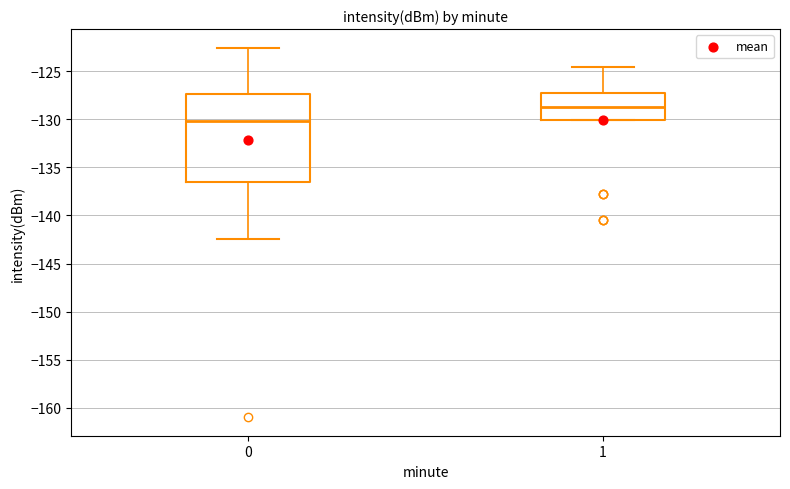

Where does the median line of the box at x = 1 sit on the y-axis? The values are not printed on the chart, so give them approximately, as read against the axis.

-128.5